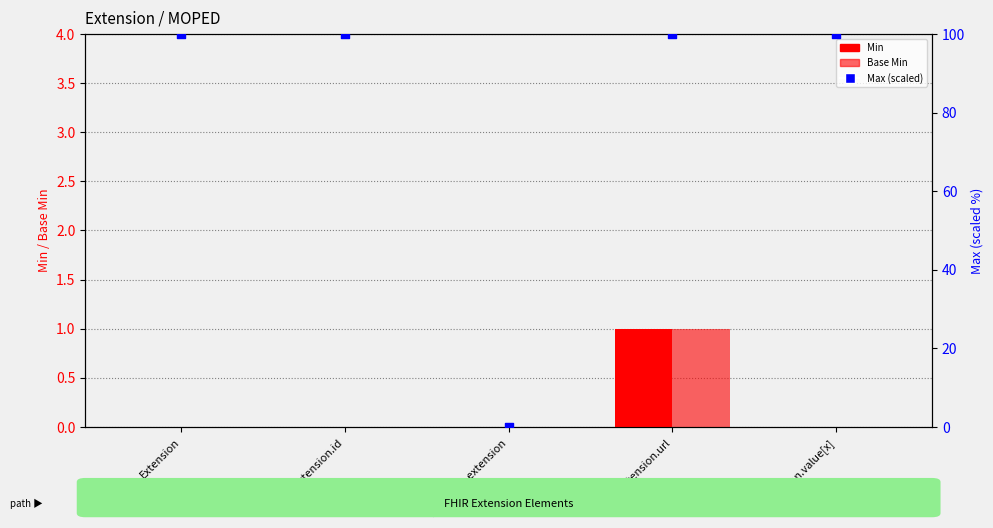

Which series contains the highest Y value?

Max (scaled)